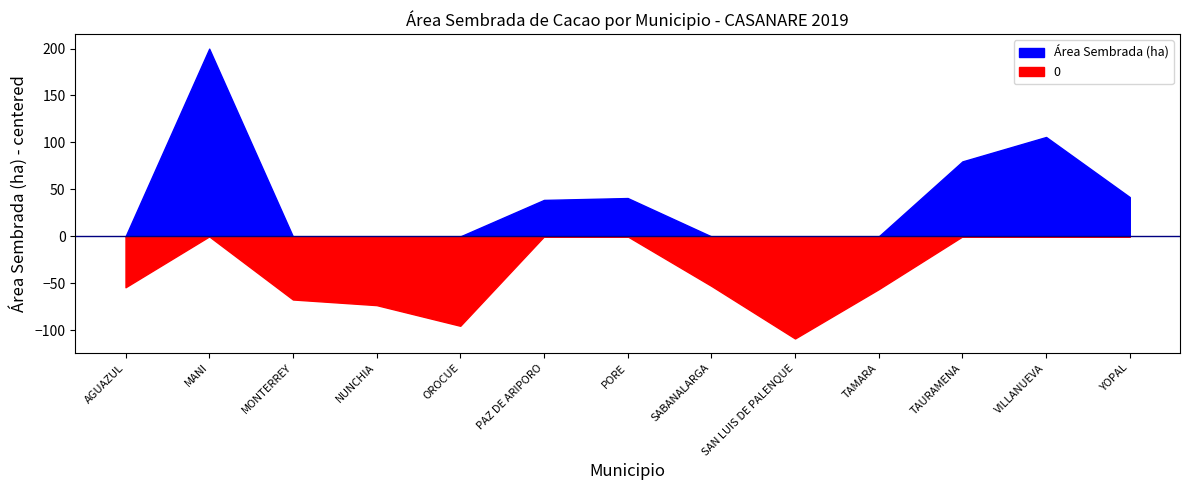

How many interior local valleys (lower than both neighbors) does the data have?

2